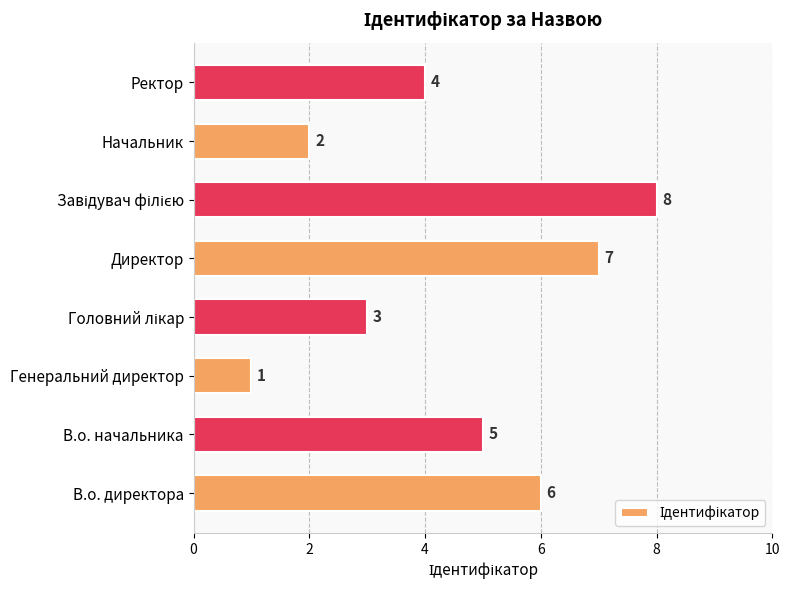

Count the values in the range 3 to 7.

5